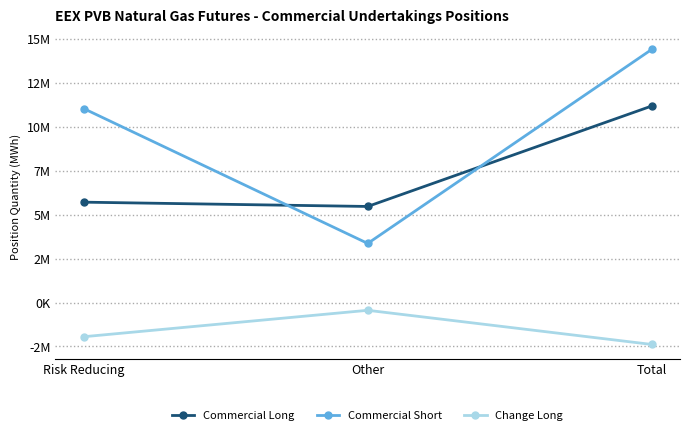

What are all the series names shown in the legend?

Commercial Long, Commercial Short, Change Long